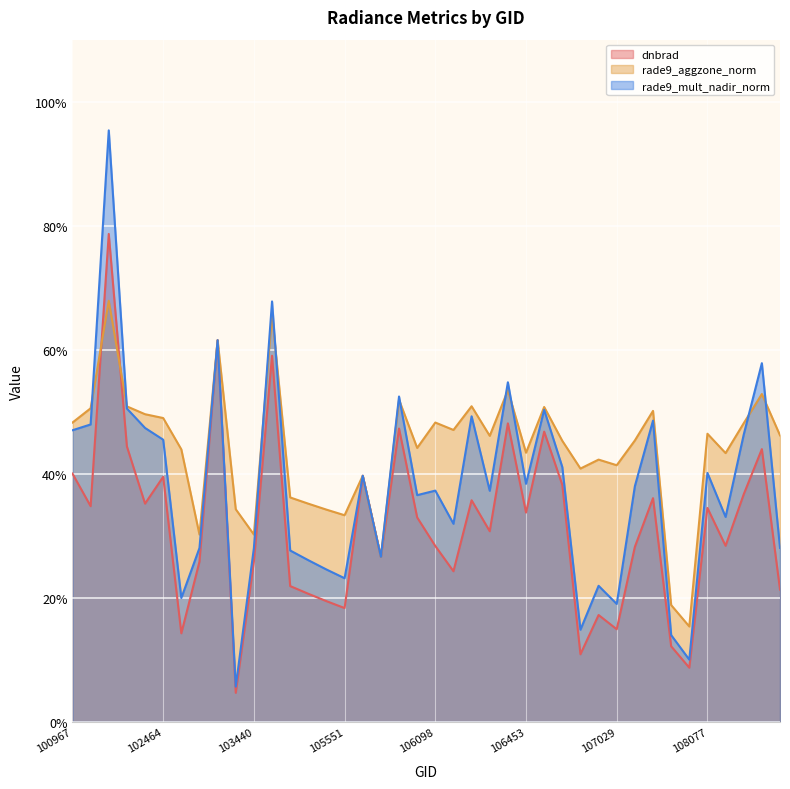

At which category is the sum across all series the highest?

101225